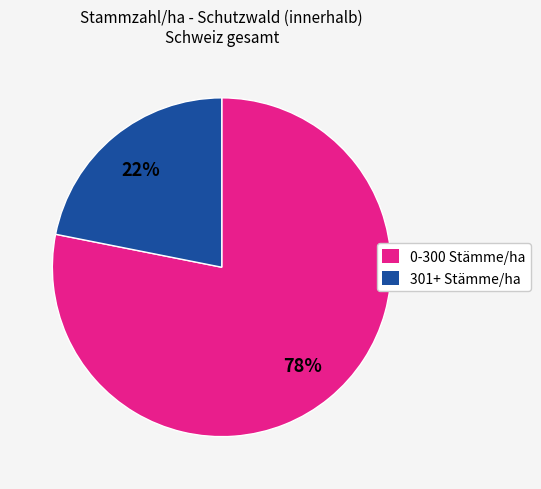

To the nearest percent, what percentage of the pie is 301+ Stämme/ha?

22%